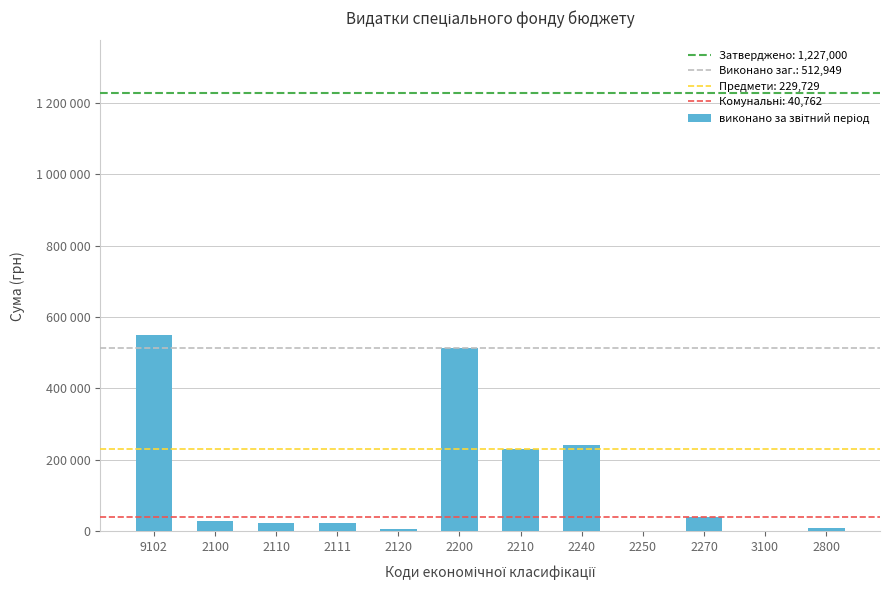

What is the approximate value at 2250?

1279.0